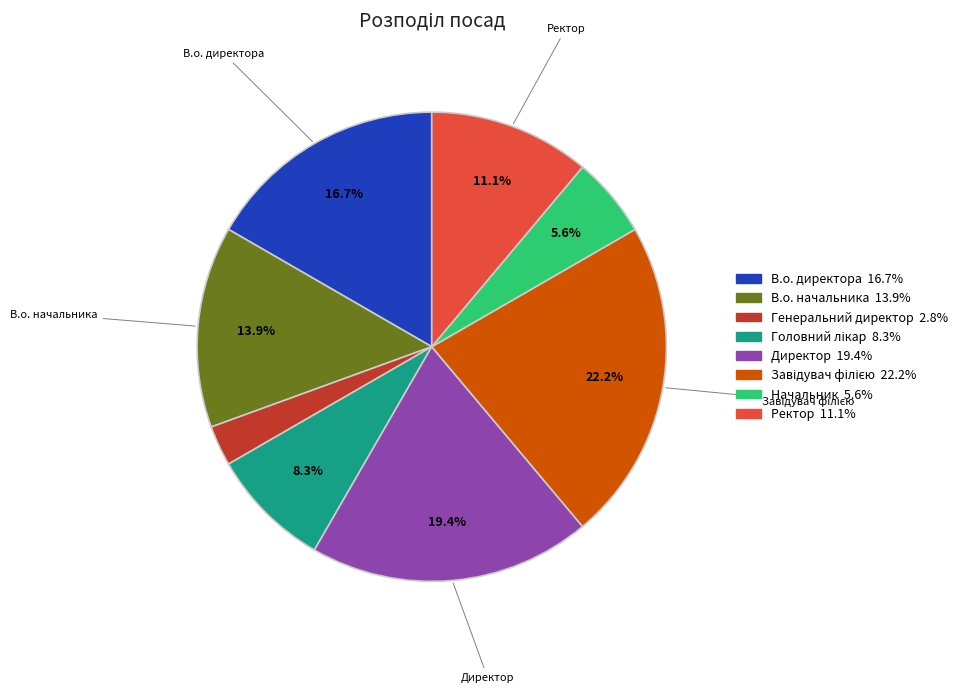

Is there a majority slice in this chart?

No